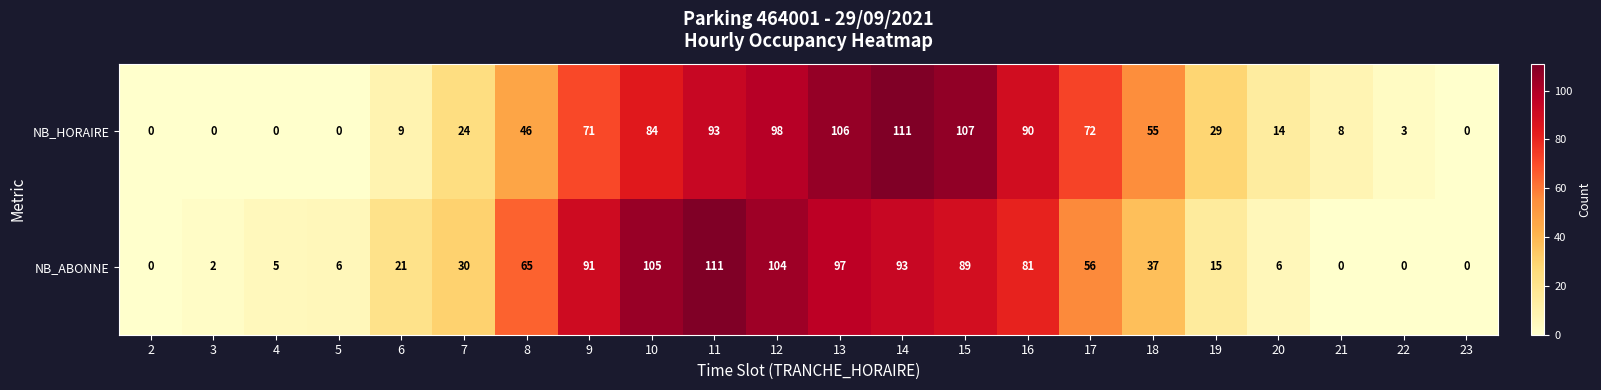

List the series in order of their overall mean, lowest first.

NB_ABONNE, NB_HORAIRE